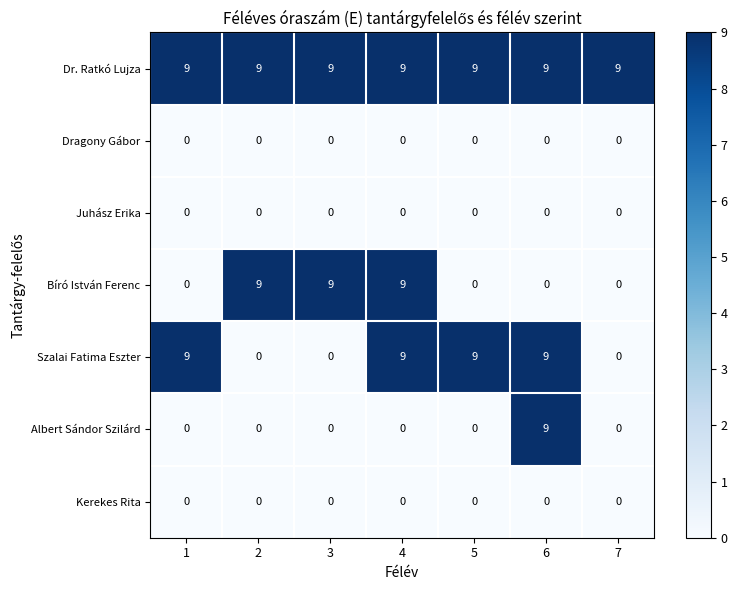

At how many categories does at least one series exceed 4?

7